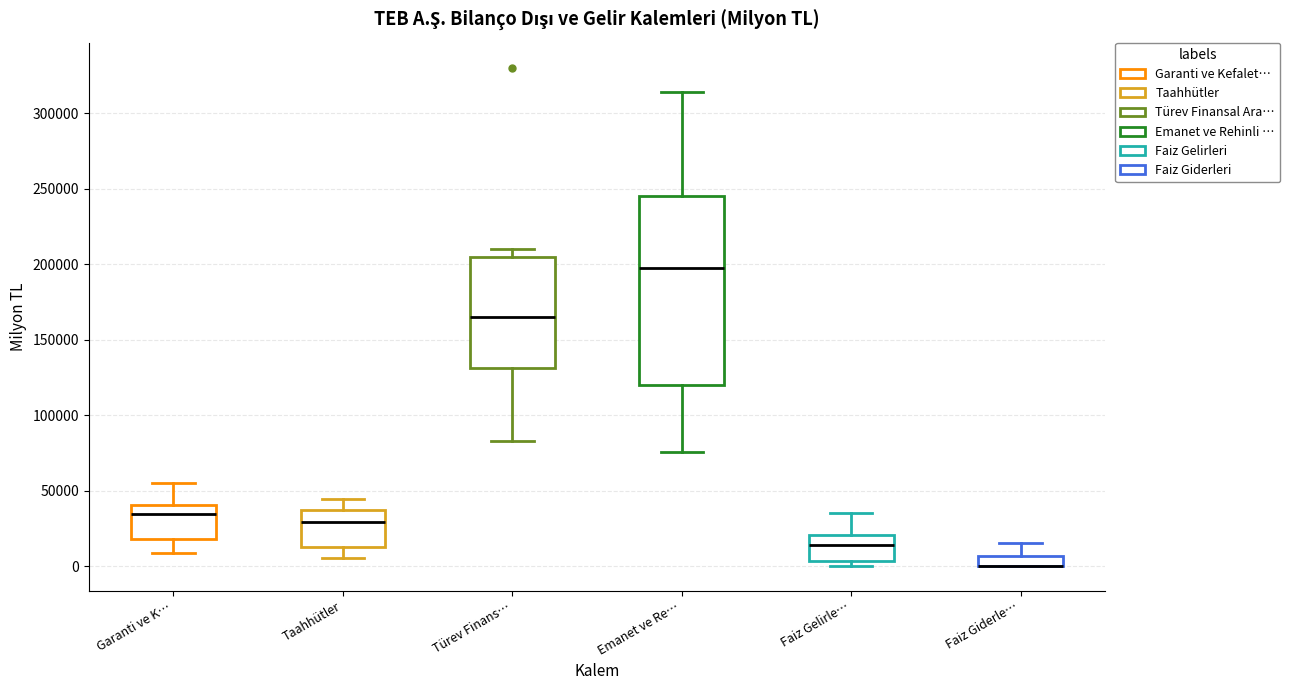

Where is the upper edge of the box for Taahhütler on the y-axis? The values are not printed on the chart, so give them approximately, as read against the axis.

35000